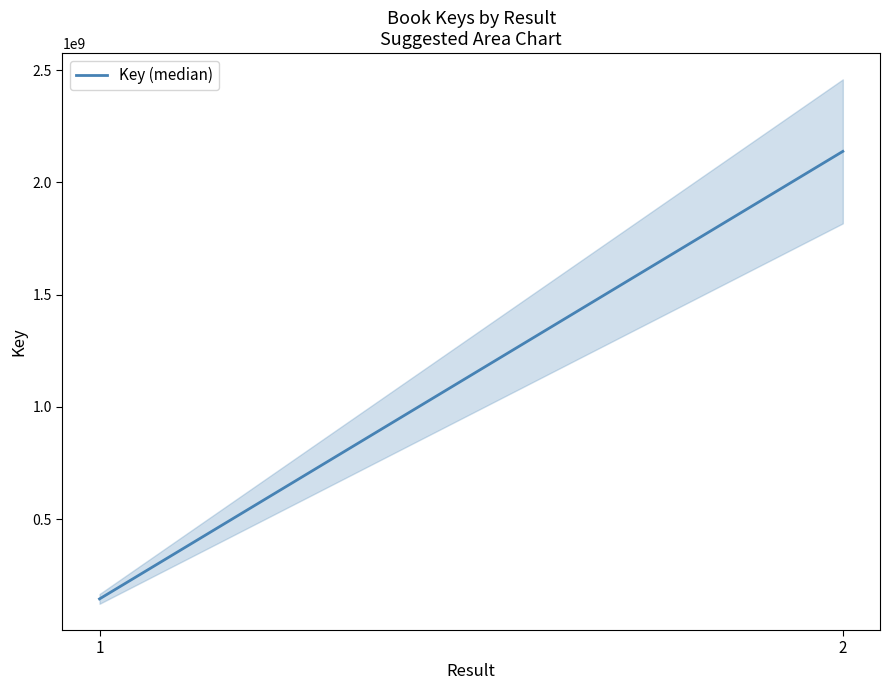

List the labels in order of value, largest first.

2, 1